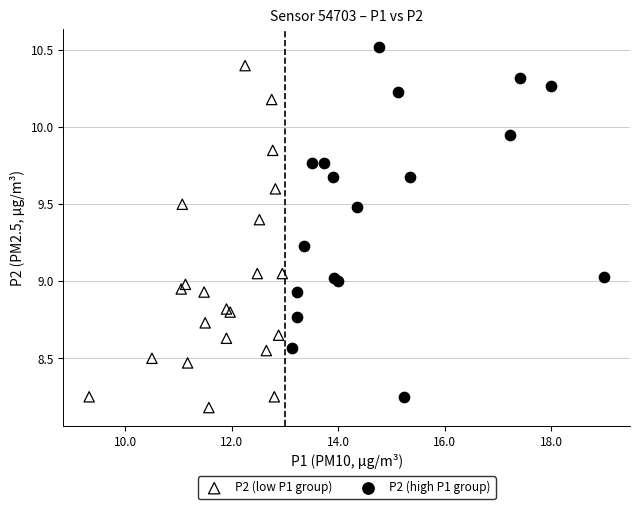

Which series reaches the maximum Y coordinate?

P2 (high P1 group)